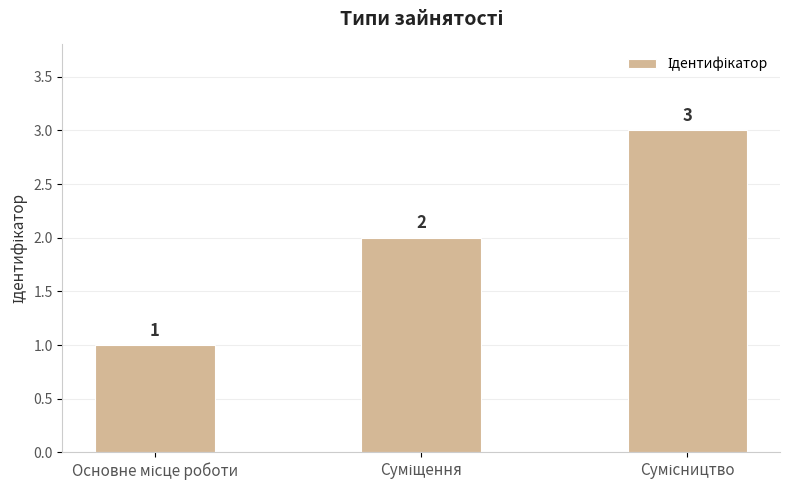

What is the maximum value shown in the chart?

3